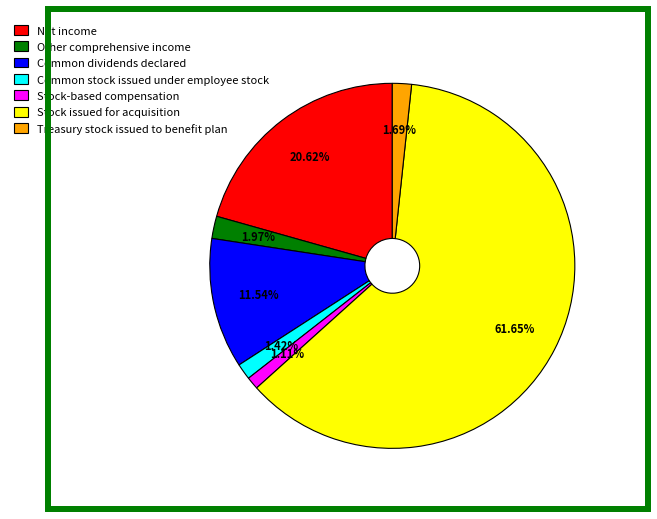

Does Stock issued for acquisition account for over 50% of the chart?

Yes